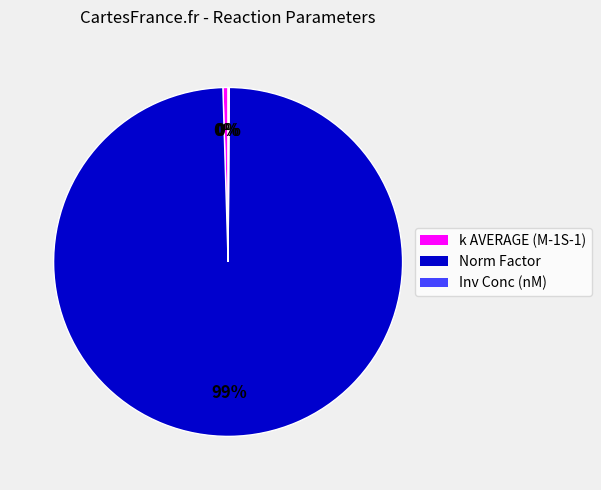

Which has a higher value, Norm Factor or k AVERAGE (M-1S-1)?

Norm Factor